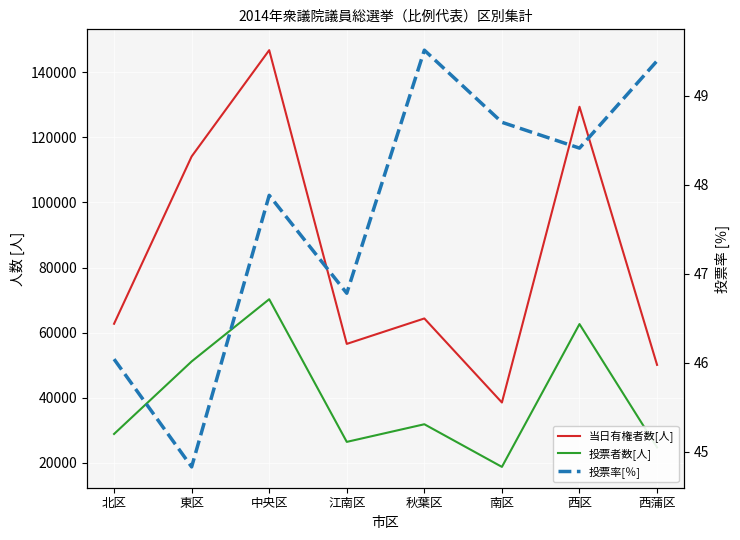

At which category does 投票率[％] reach its first local peak?

中央区